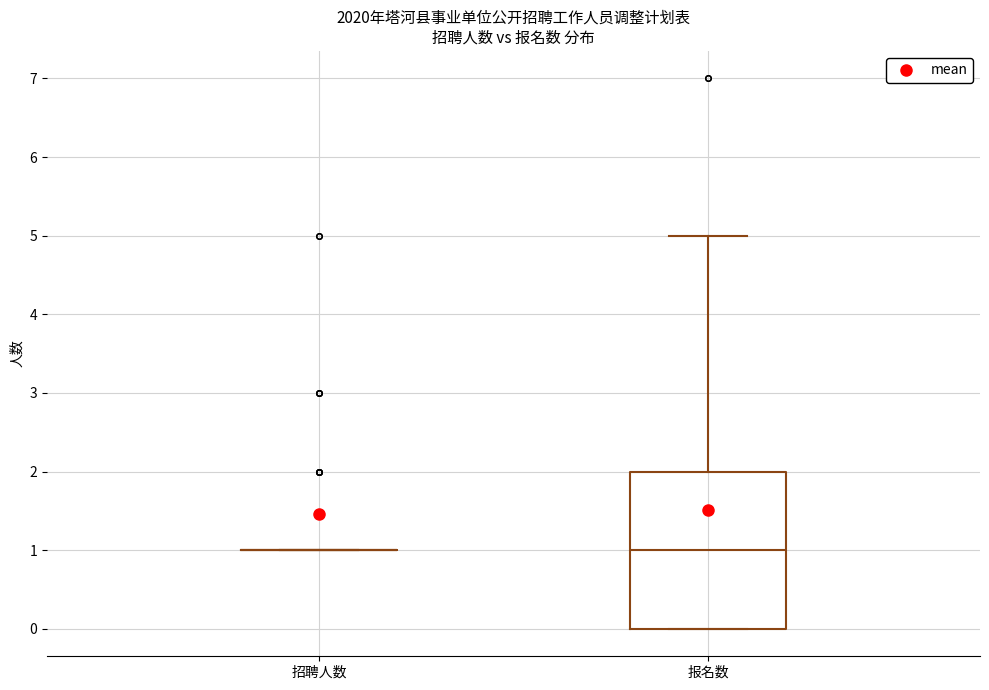

Comparing the boxes themselves (not the whiskers), which one is the tallest?

报名数